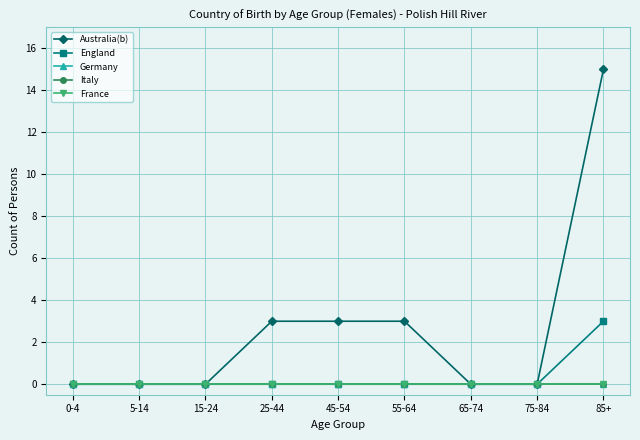

True or false: Australia(b) has a value of 3 at 55-64.

True